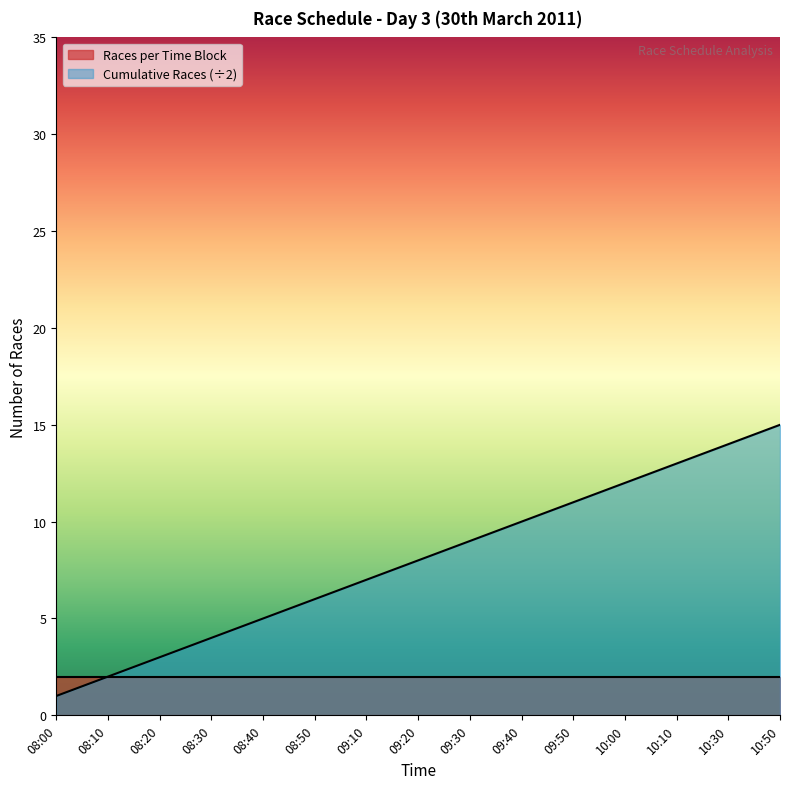

How many data points are less than 8?

7